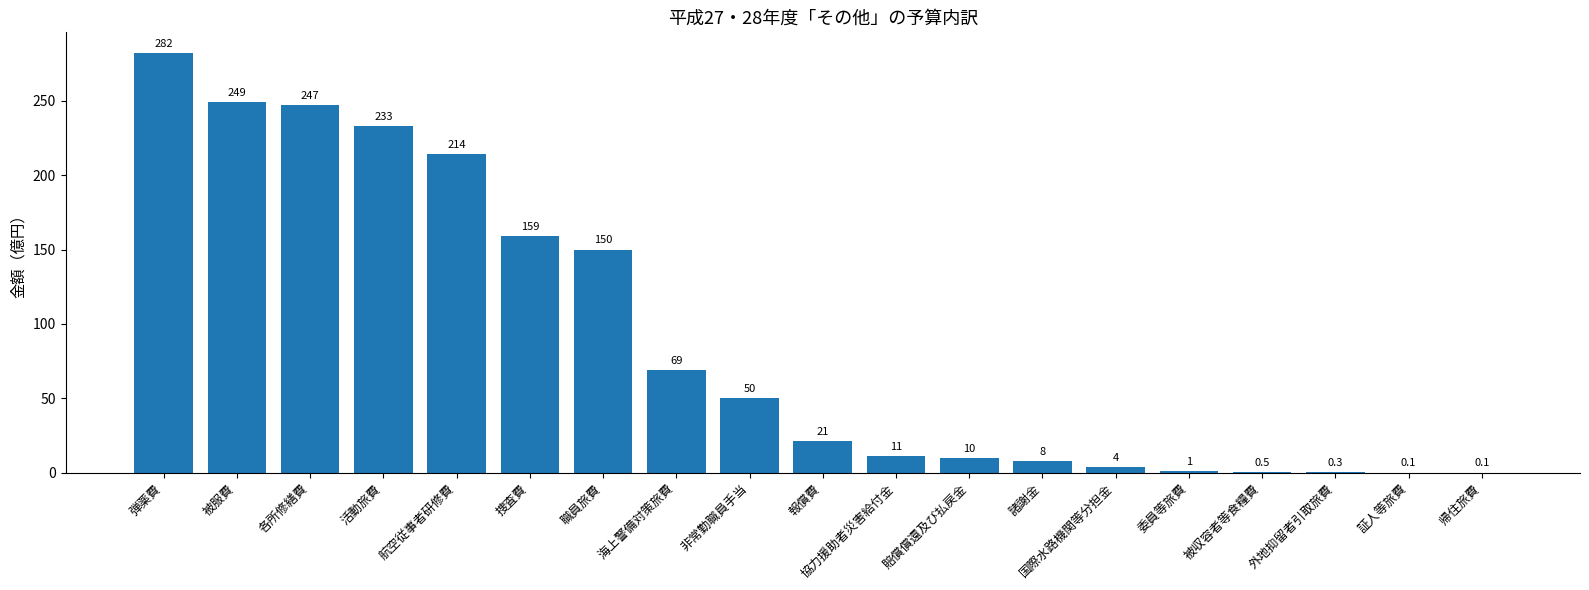

Which category has the highest value across all series?

弾薬費